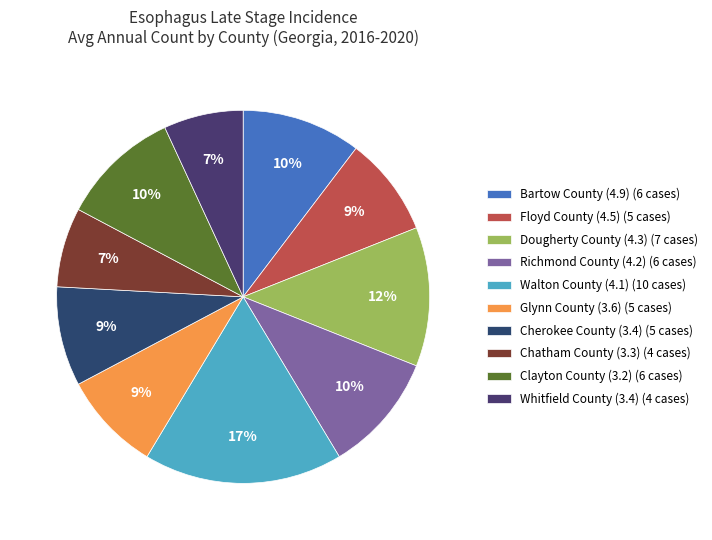

To the nearest percent, what is the difference between the largest and smallest slice percentages?

10%